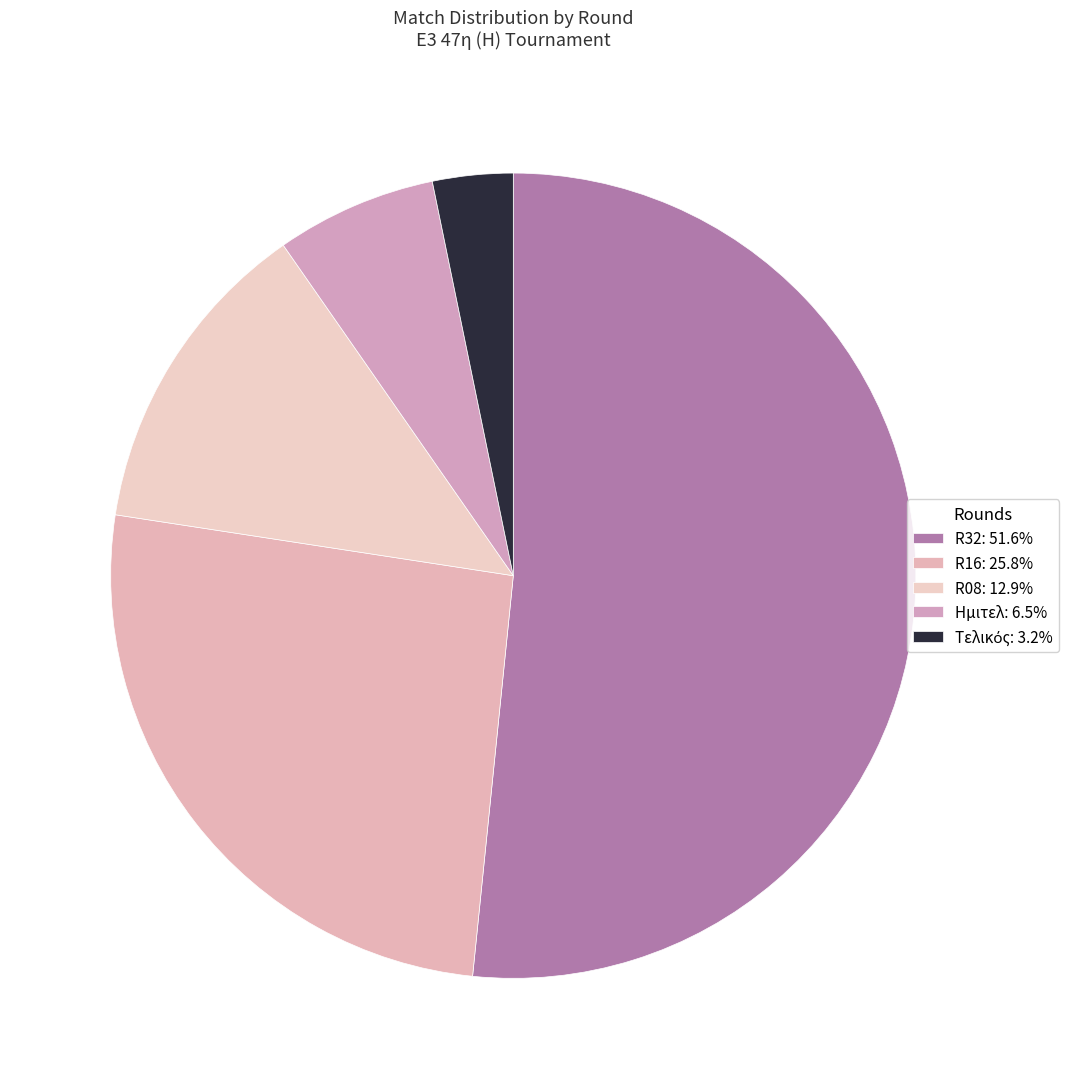

Count the number of slices in the pie.

5